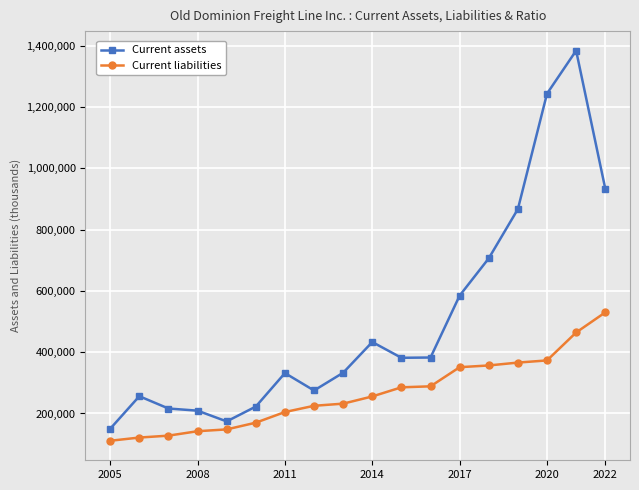

Which series has the largest total across all categories?

Current assets